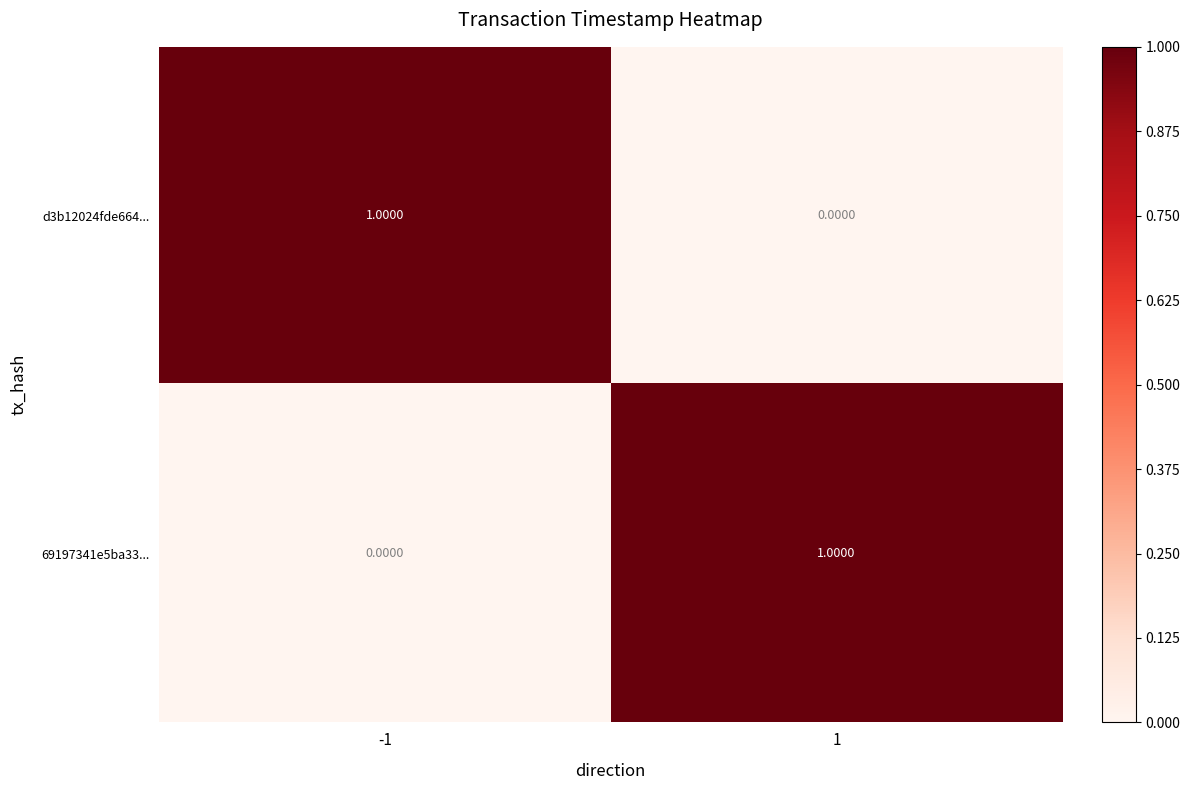

At 1, list the series in order from smallest to largest.

d3b12024fde664..., 69197341e5ba33...